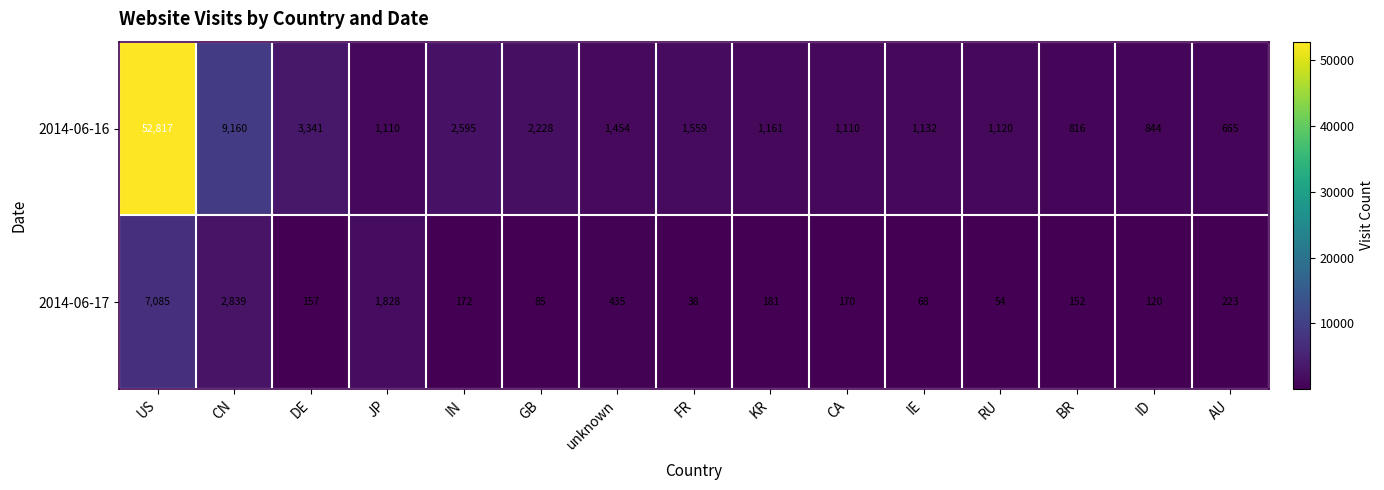

Which series has the widest spread of values?

2014-06-16